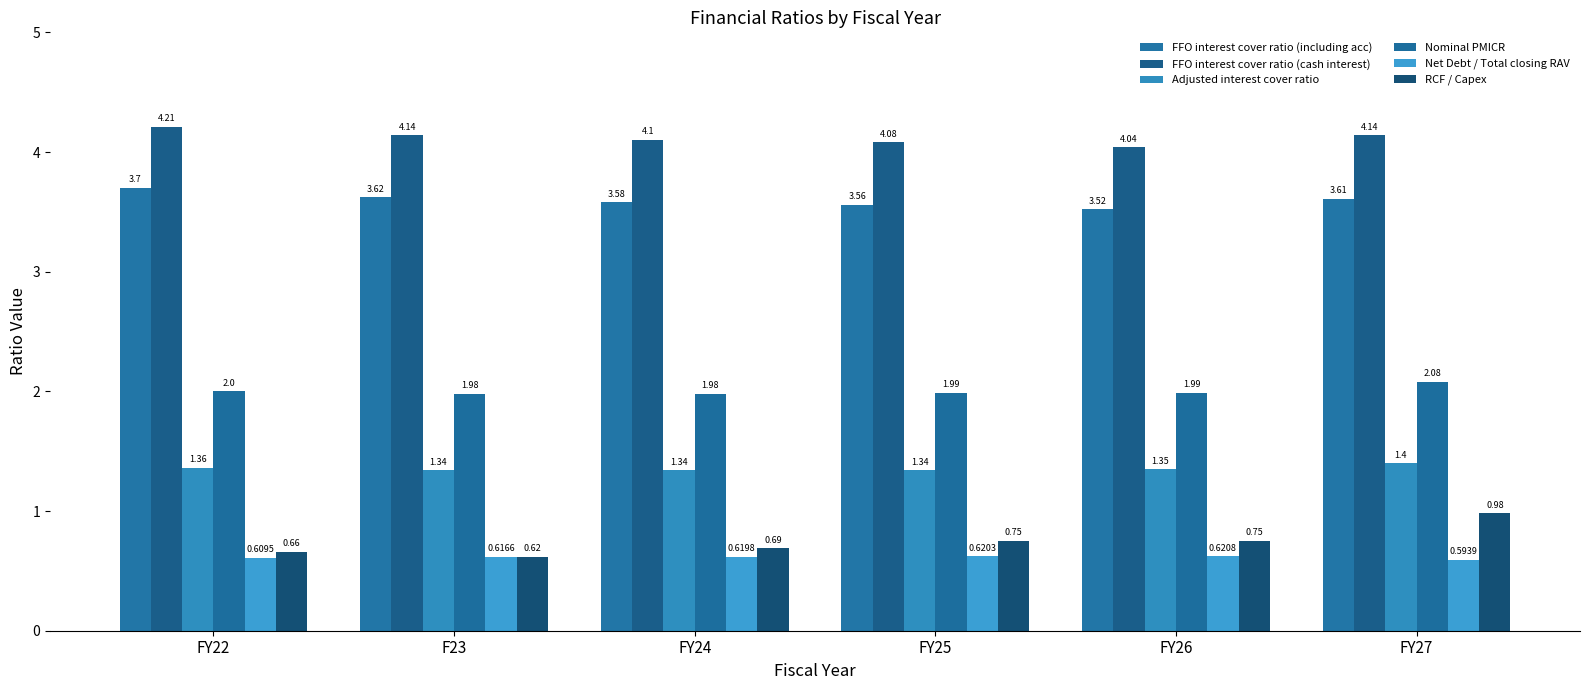

Between F23 and FY22, which is larger?

FY22